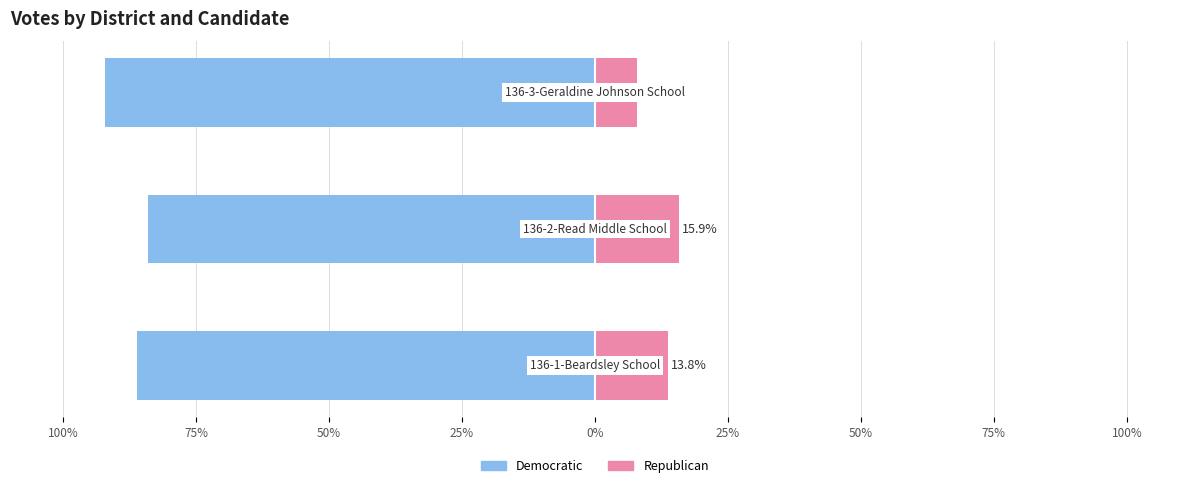

What is the average value of the Democratic series?

-87.5